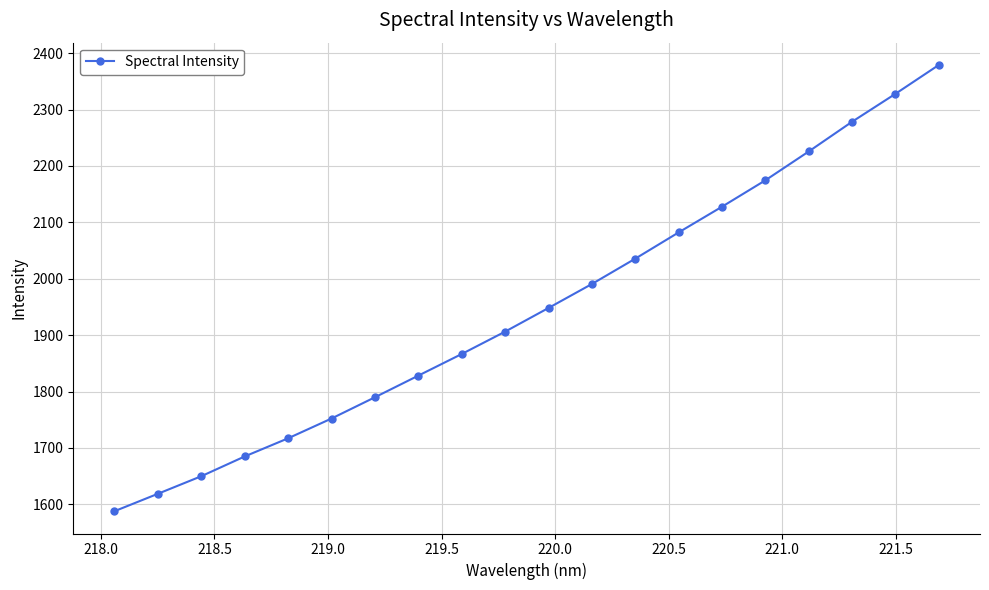

Reading left to right, list all the values displayed in this chart.

1587.8	1618.7	1649.8	1684.9	1717.1	1752.1	1789.8	1828.2	1866.5	1906.2	1948.1	1990.6	2035.6	2082.1	2127.7	2174.5	2225.6	2278.3	2327.8	2379.0